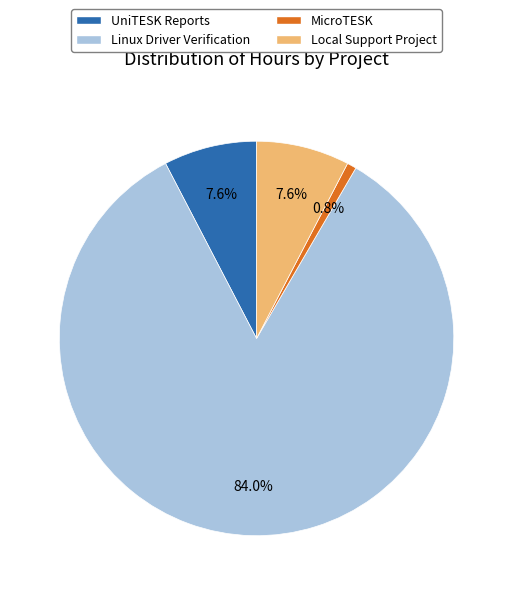

What is the largest slice in the pie chart?

Linux Driver Verification